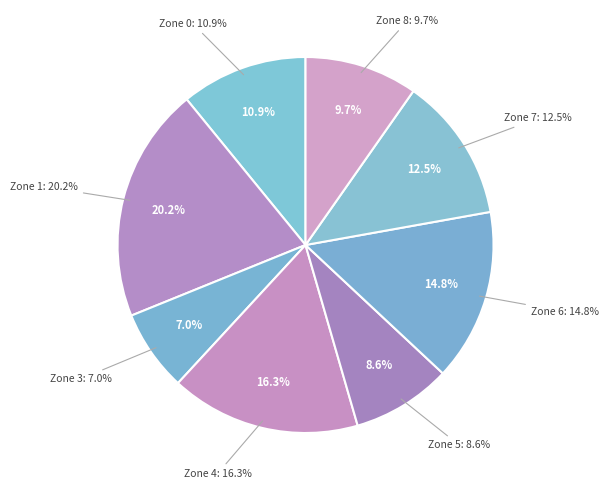

What is the total percentage of Zone 3 and Zone 6?

21.8%